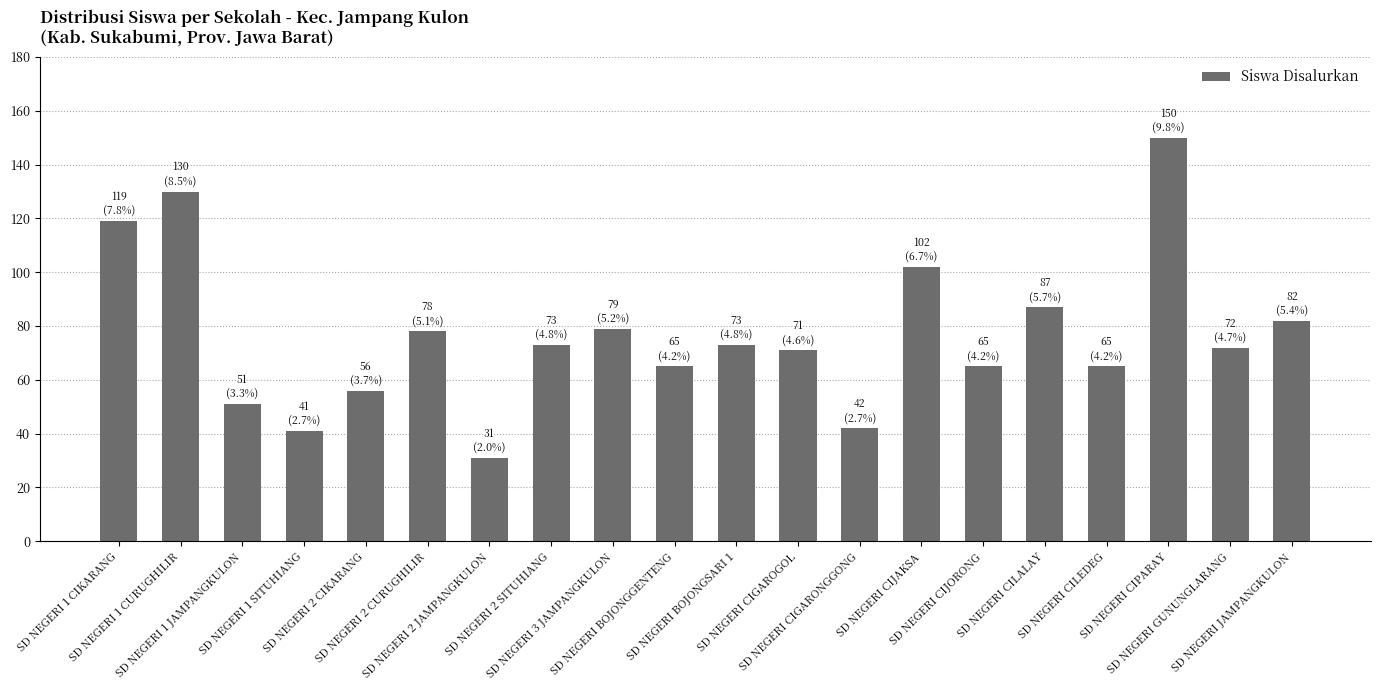

What is the difference between the maximum and minimum values?

119